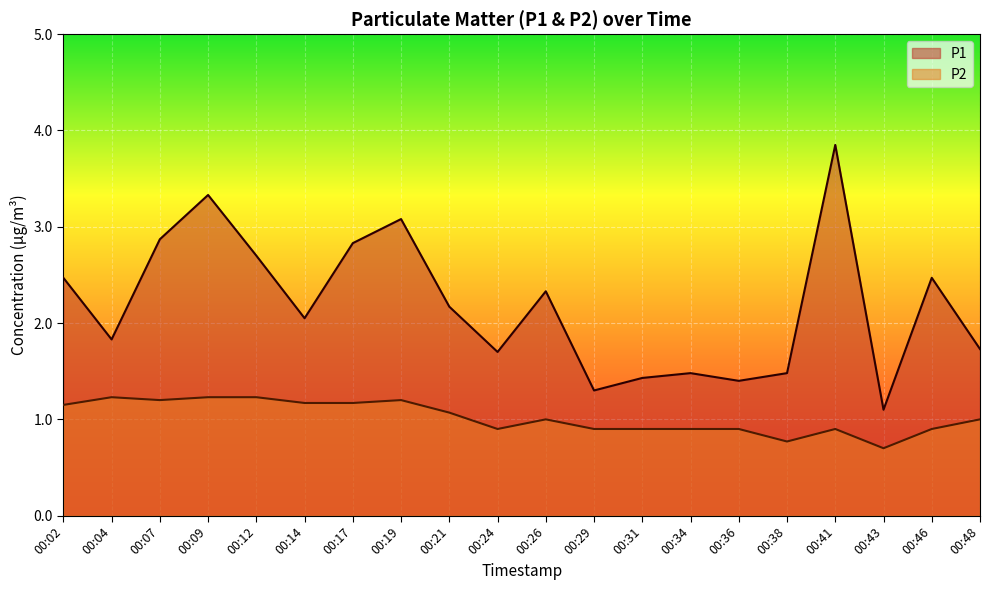

Which series changed the most between 00:14 and 00:34?

P1